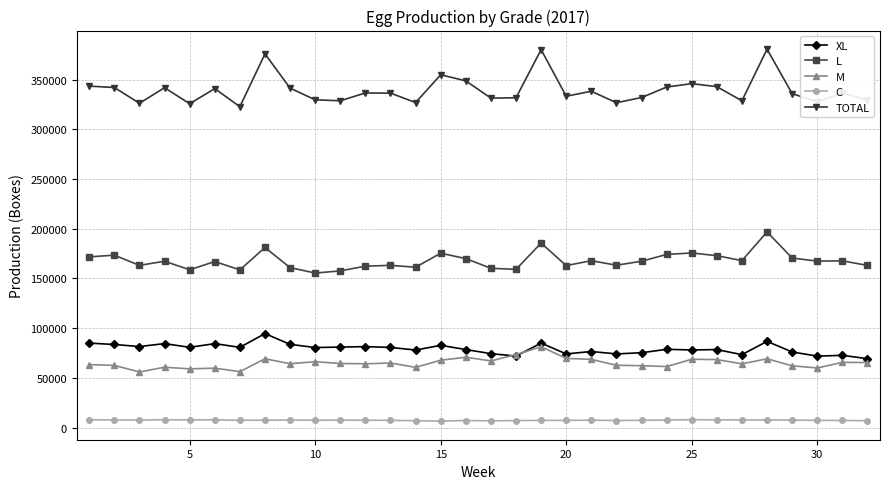

What is the minimum value for XL?

69308